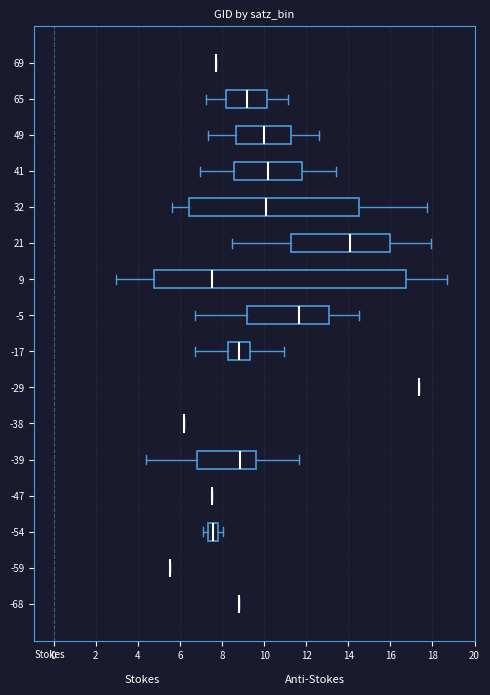

Reading bottom to top, transcribe this box plot: for each box, give where its median line is, the range the box spans, and where its two whiskers end, as read against the x-axis. The values are not printed on the chart, so give them approximately, as read against the axis.

-68: box collapsed to a line at 8.8, whiskers 8.8 to 8.8
-59: box collapsed to a line at 5.6, whiskers 5.6 to 5.6
-54: median 7.6, box 7.4 to 7.8, whiskers 7.2 to 8.0
-47: box collapsed to a line at 7.6, whiskers 7.6 to 7.6
-39: median 8.8, box 6.8 to 9.6, whiskers 4.4 to 11.6
-38: box collapsed to a line at 6.2, whiskers 6.2 to 6.2
-29: box collapsed to a line at 17.4, whiskers 17.4 to 17.4
-17: median 8.8, box 8.2 to 9.4, whiskers 6.8 to 11.0
-5: median 11.6, box 9.2 to 13.0, whiskers 6.8 to 14.4
9: median 7.6, box 4.8 to 16.8, whiskers 3.0 to 18.6
21: median 14.0, box 11.2 to 16.0, whiskers 8.4 to 18.0
32: median 10.0, box 6.4 to 14.4, whiskers 5.6 to 17.8
41: median 10.2, box 8.6 to 11.8, whiskers 7.0 to 13.4
49: median 10.0, box 8.6 to 11.2, whiskers 7.4 to 12.6
65: median 9.2, box 8.2 to 10.2, whiskers 7.2 to 11.2
69: box collapsed to a line at 7.8, whiskers 7.8 to 7.8